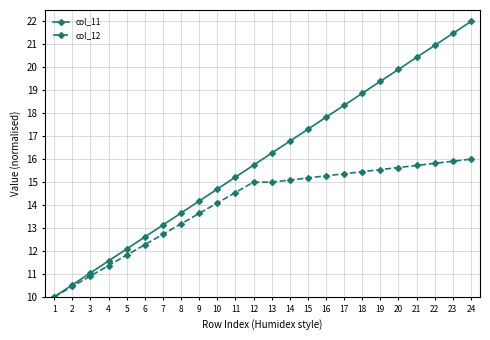

Is it true that col_12 equals 10.0 at 1?

True